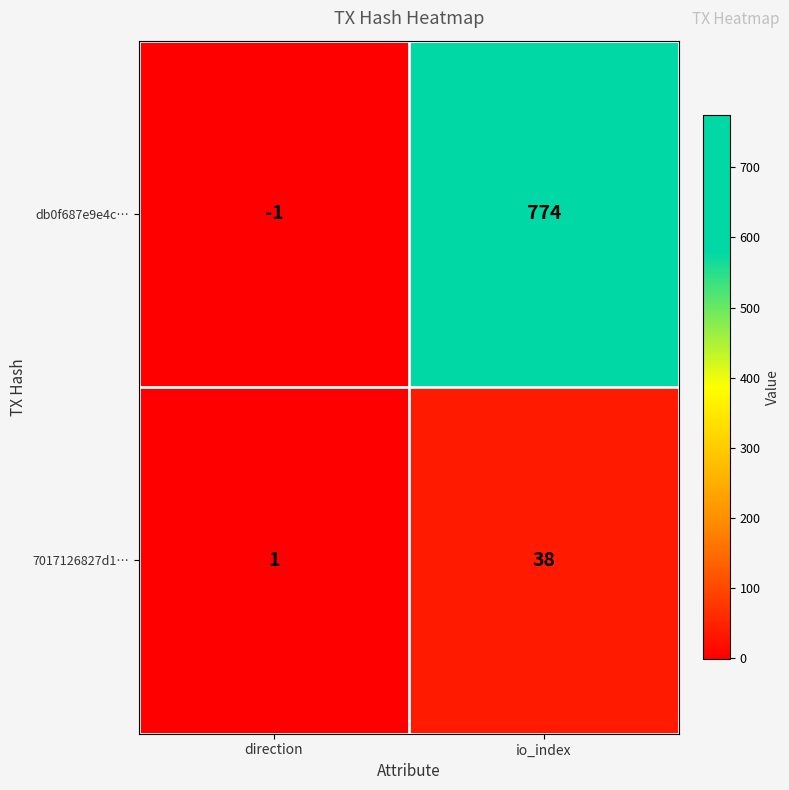

Rank the series by their maximum value, from highest to lowest.

db0f687e9e4c…, 7017126827d1…